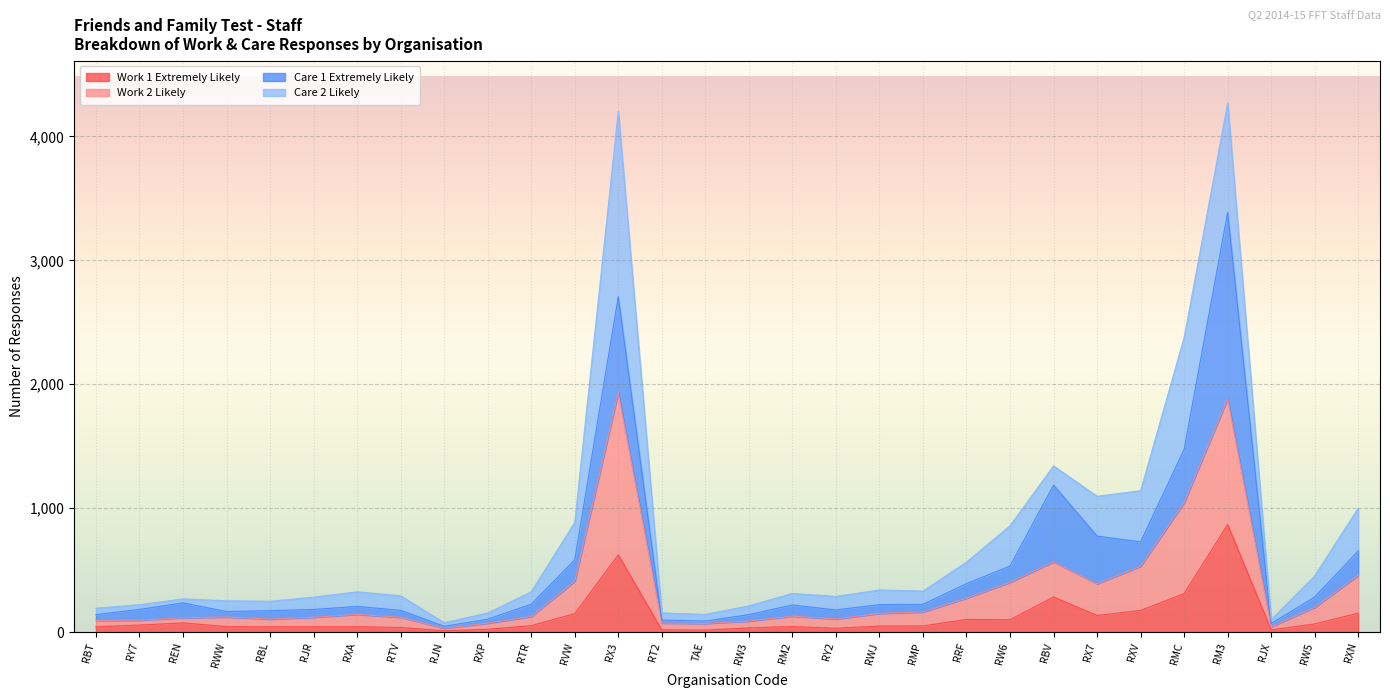

What is the total value across all series at RXN?

1001